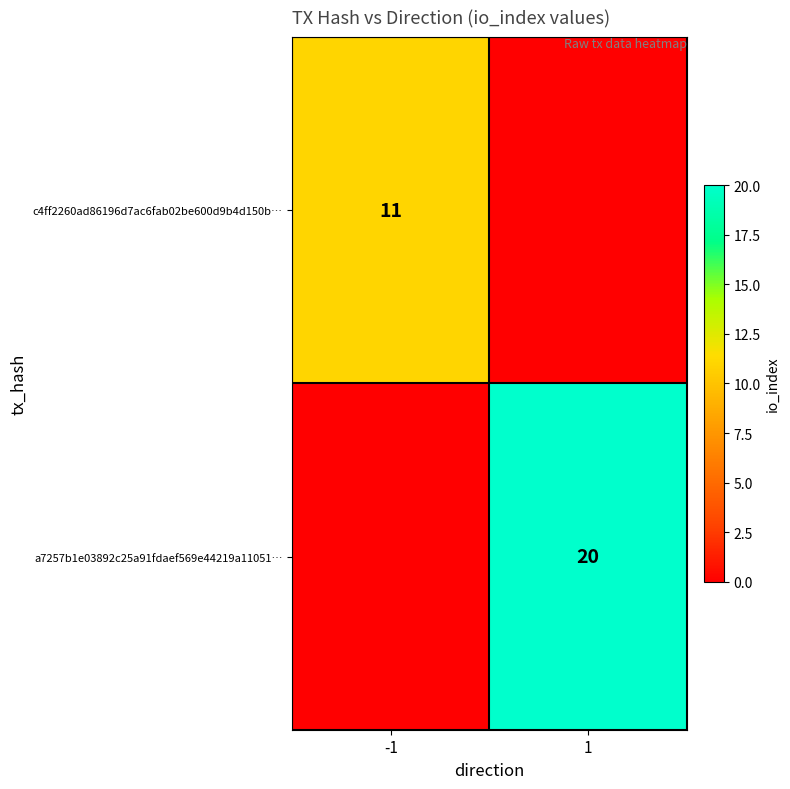

Is it true that a7257b1e03892c25a91fdaef569e44219a11051… equals 20 at 1?

True